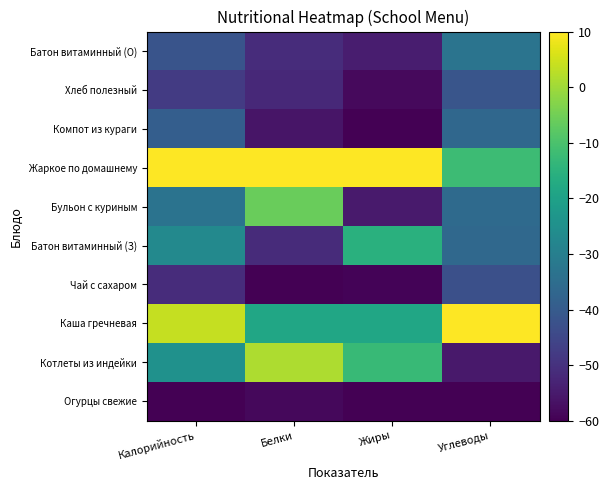

What is the smallest value displayed?

-60.0